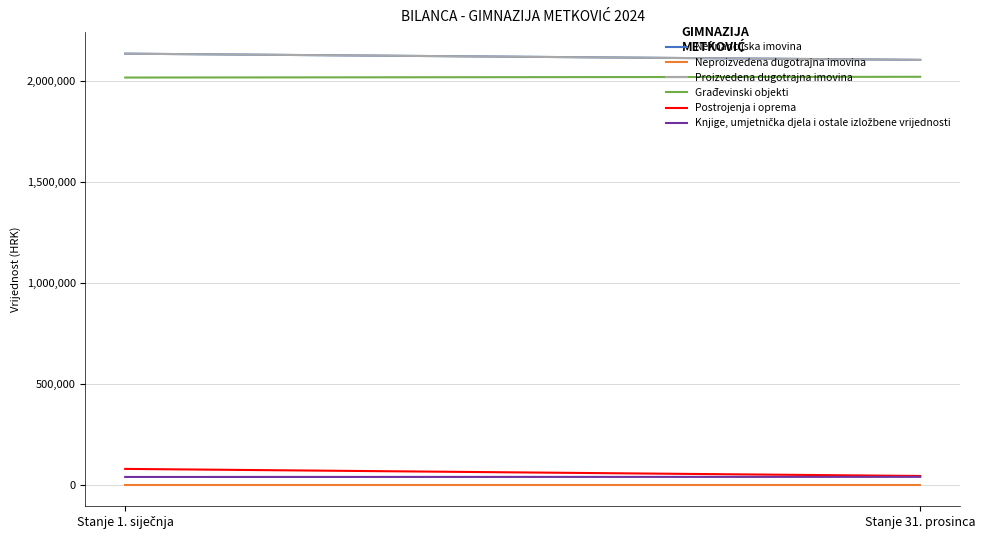

What is the average value of the Knjige, umjetnička djela i ostale izložbene vrijednosti series?

38765.7